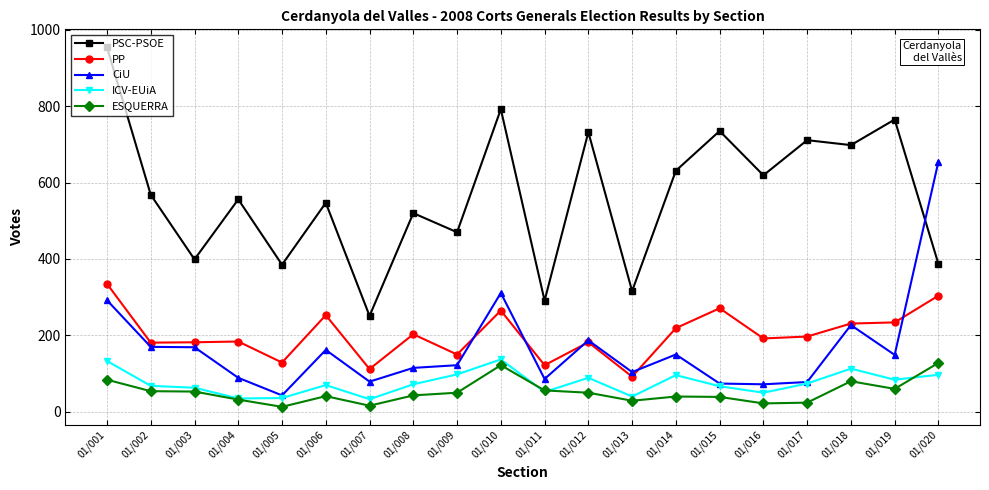

What is the value of the ESQUERRA point at the 10th from the left?

122